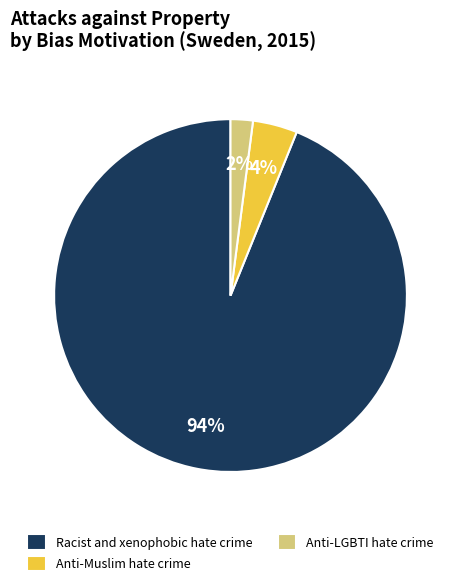

How many segments does this pie chart have?

3